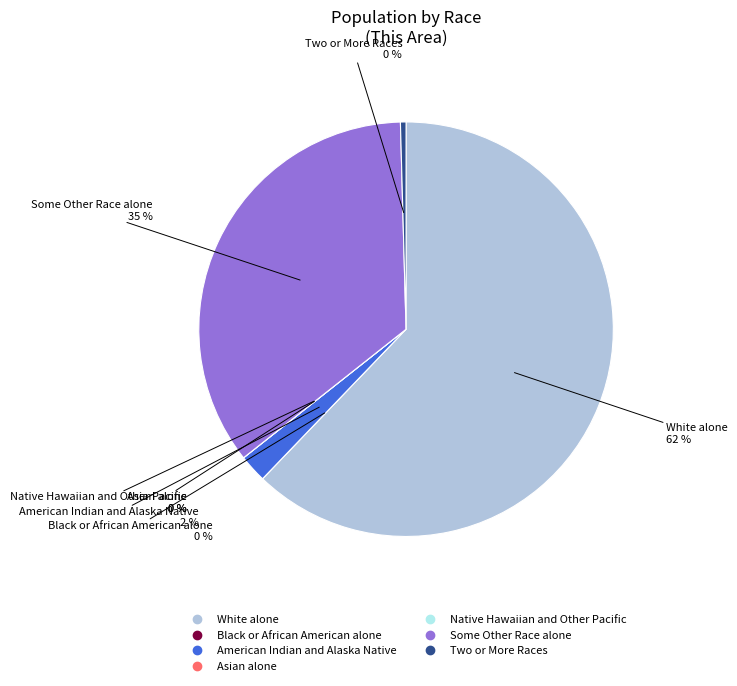

Rank the categories by value from lowest to highest.

Black or African American alone, Asian alone, Native Hawaiian and Other Pacific, Two or More Races, American Indian and Alaska Native, Some Other Race alone, White alone